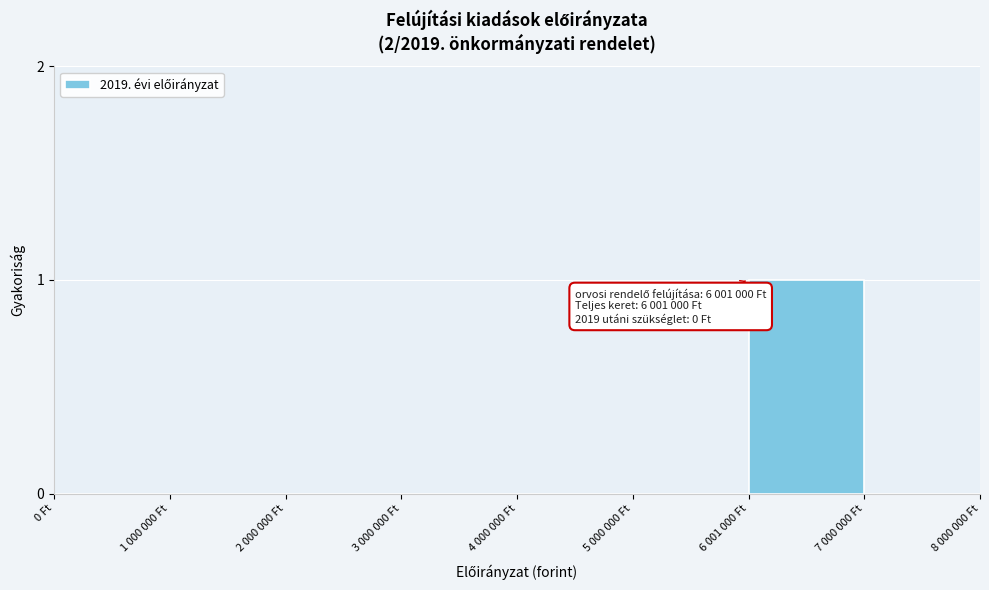

Reading left to right, transcribe all the data shown in this chart.

0 Ft=0	1 000 000 Ft=0	2 000 000 Ft=0	3 000 000 Ft=0	4 000 000 Ft=0	5 000 000 Ft=0	6 001 000 Ft=1	7 000 000 Ft=0